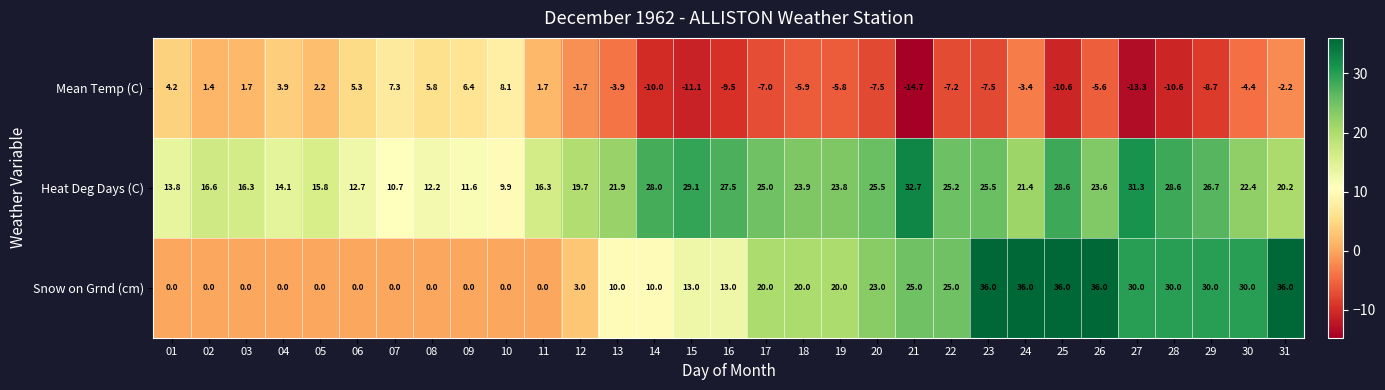

Which series has the largest range (max minus min)?

Snow on Grnd (cm)